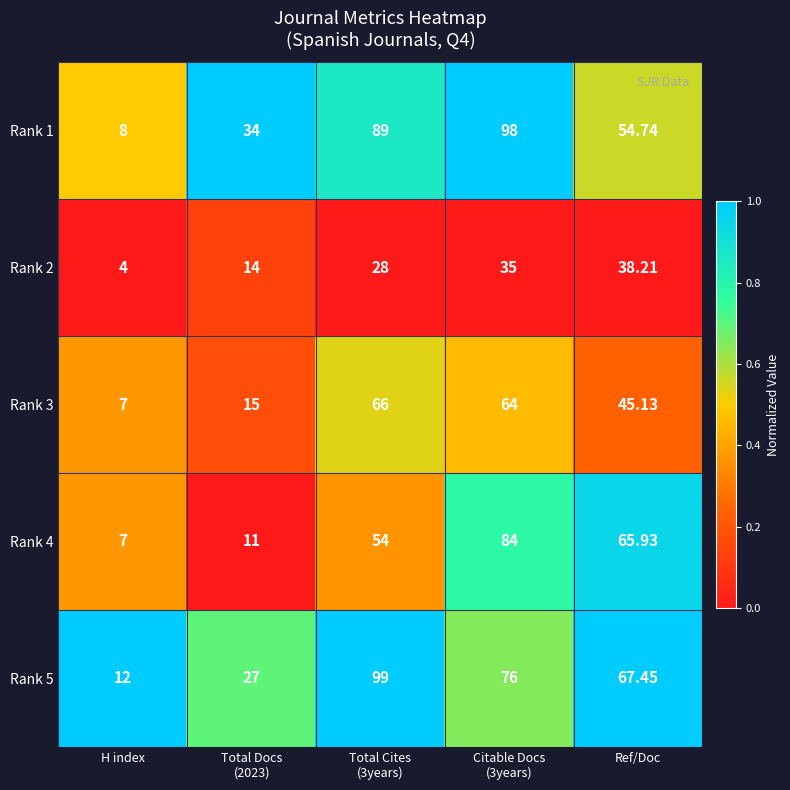

What is the maximum value shown in the chart?

99.0